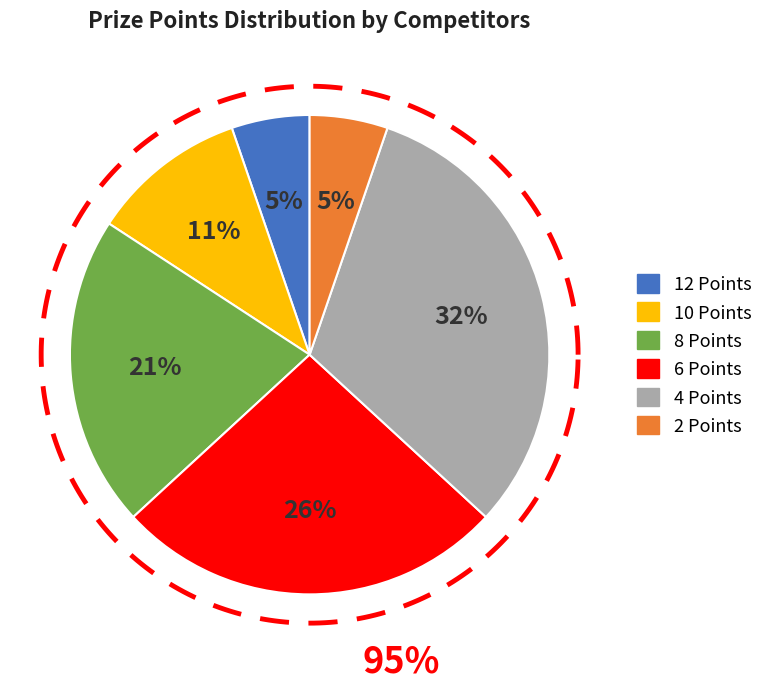

What percentage do 6 Points and 8 Points together represent?

47.4%